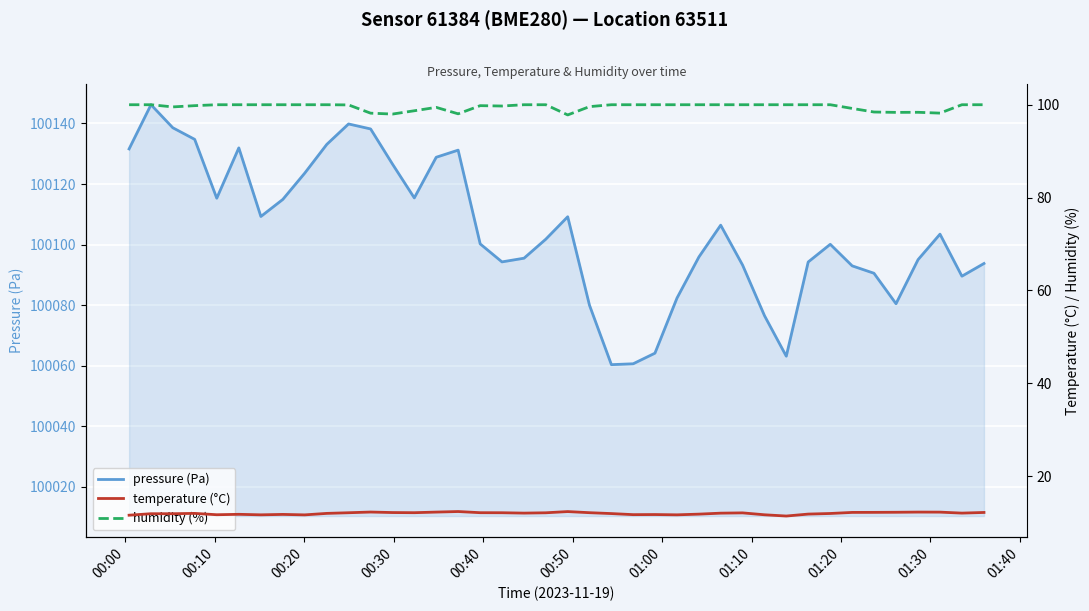

True or false: temperature (°C) and humidity (%) intersect in this chart.

False